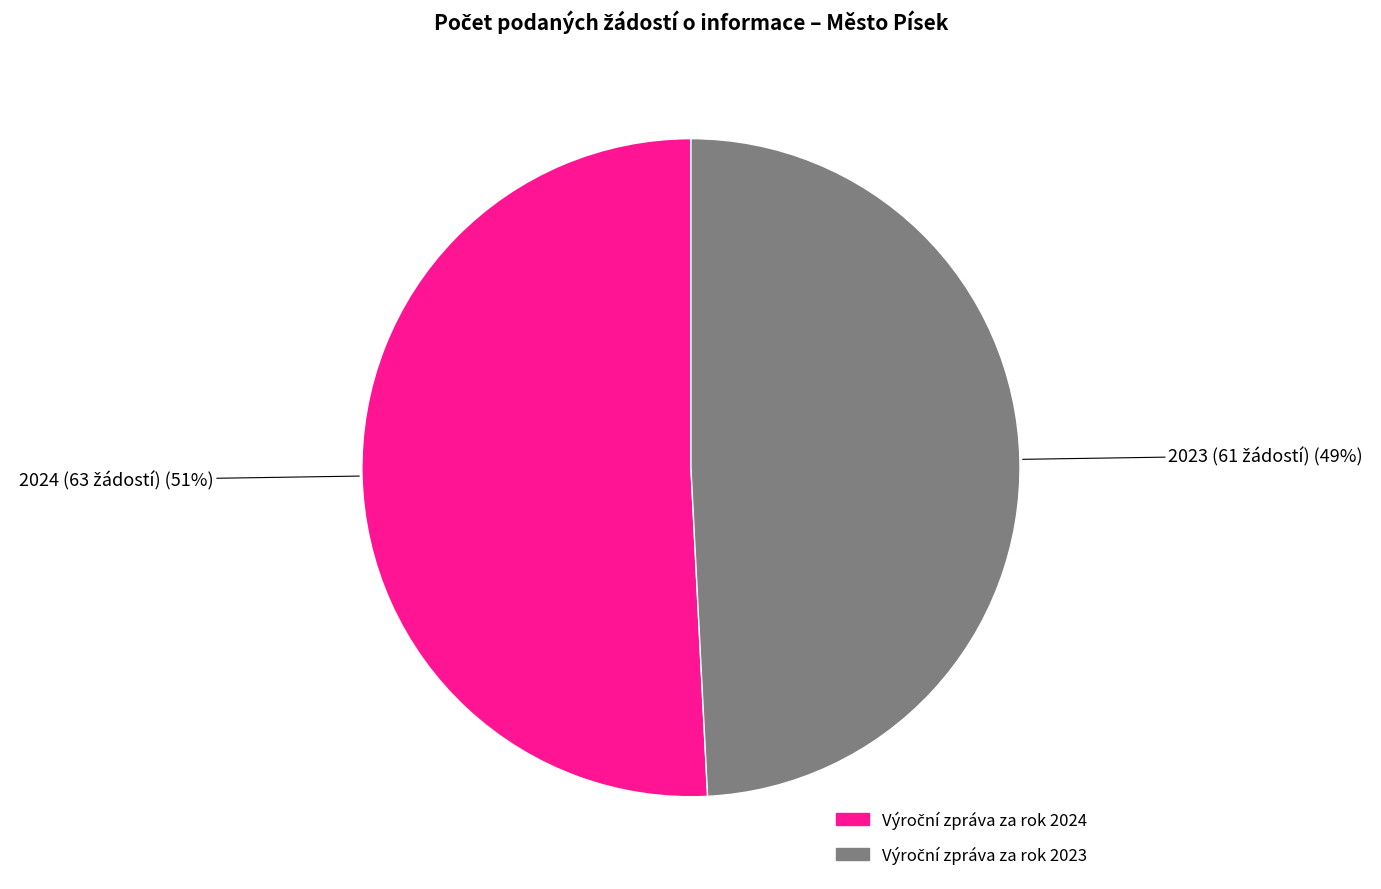

To the nearest percent, what is the difference between the largest and smallest slice percentages?

2%